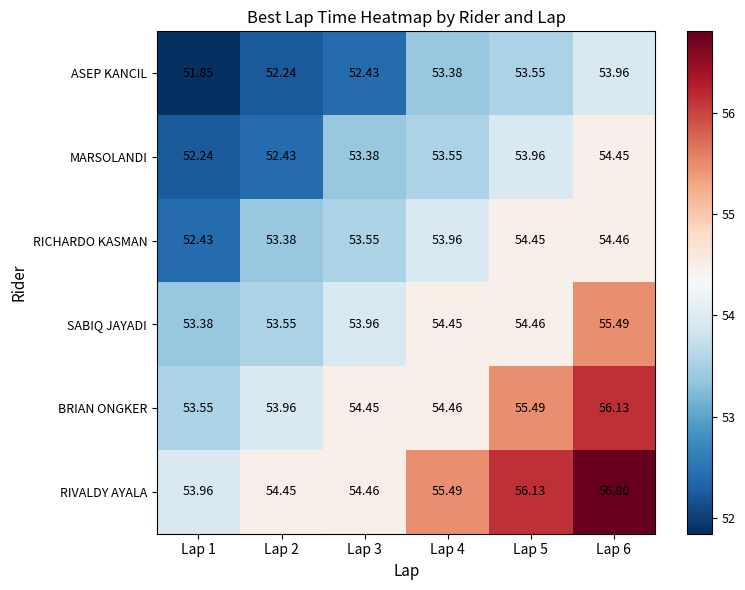

Which series has the widest spread of values?

RIVALDY AYALA